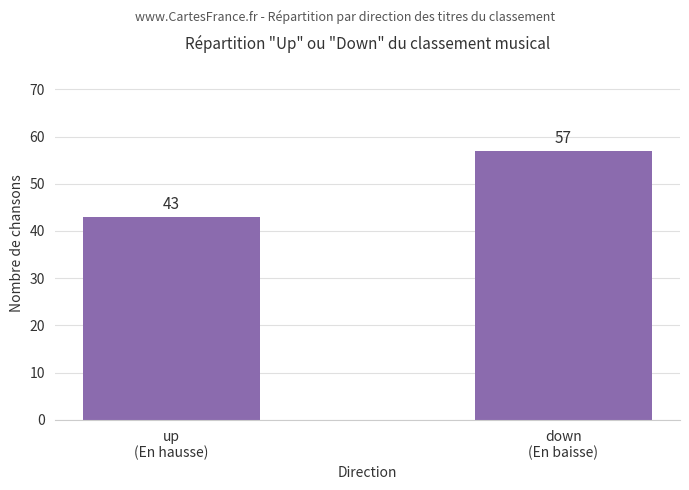

What is the label of the 2nd bar from the right?

up
(En hausse)